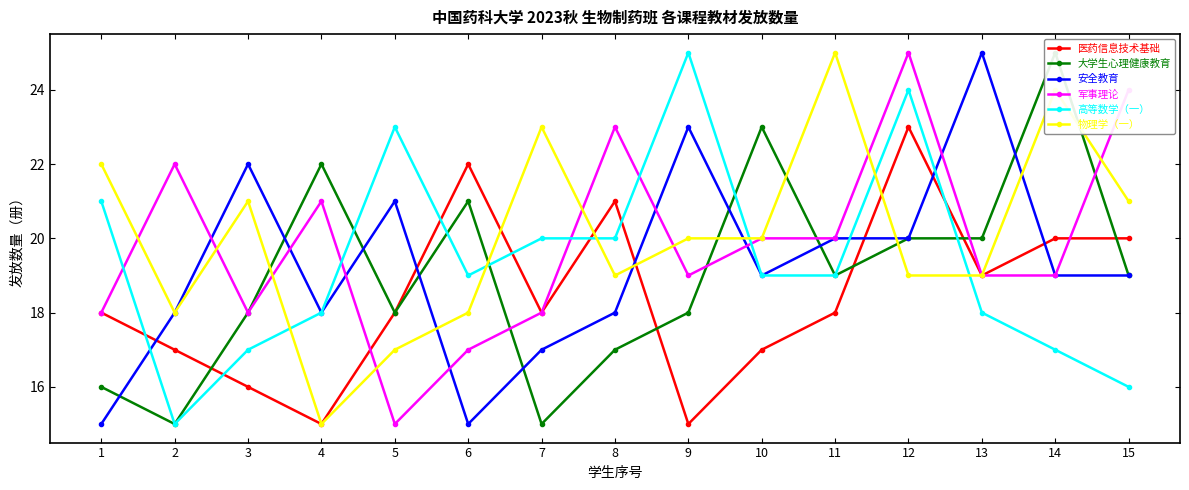

Which series ends up on top after the final intersection of 物理学（一） and 大学生心理健康教育?

物理学（一）